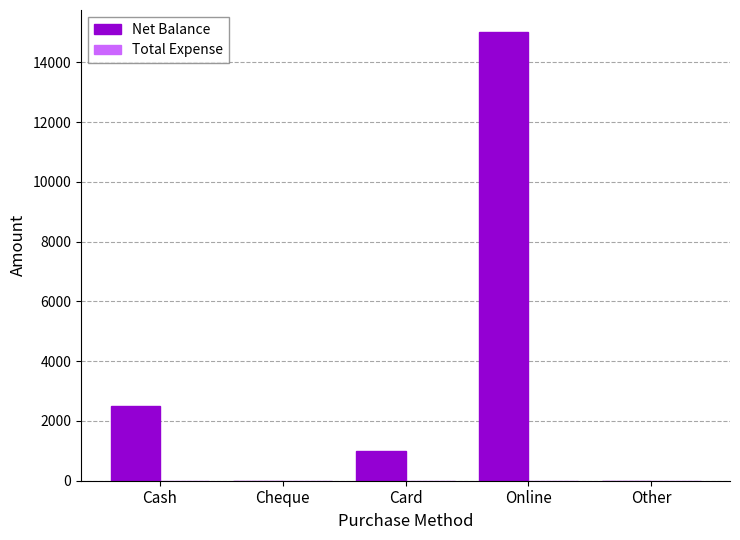

What is the greatest value displayed?

15000